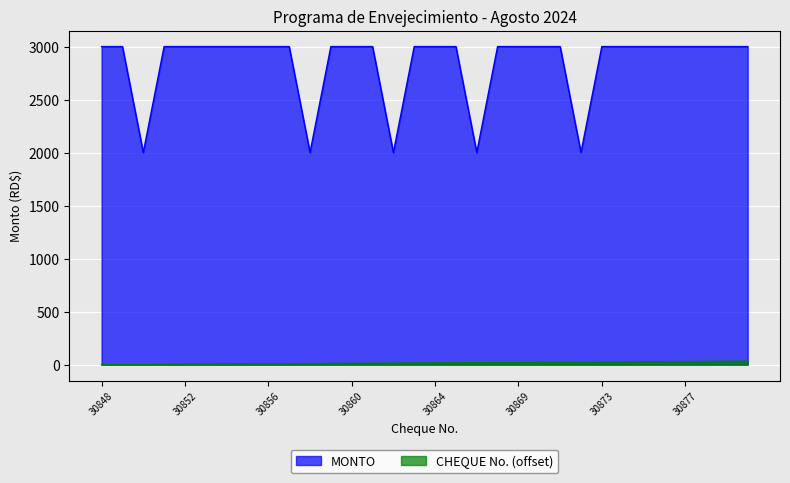

True or false: CHEQUE No. has a value of 10 at 30858.

True